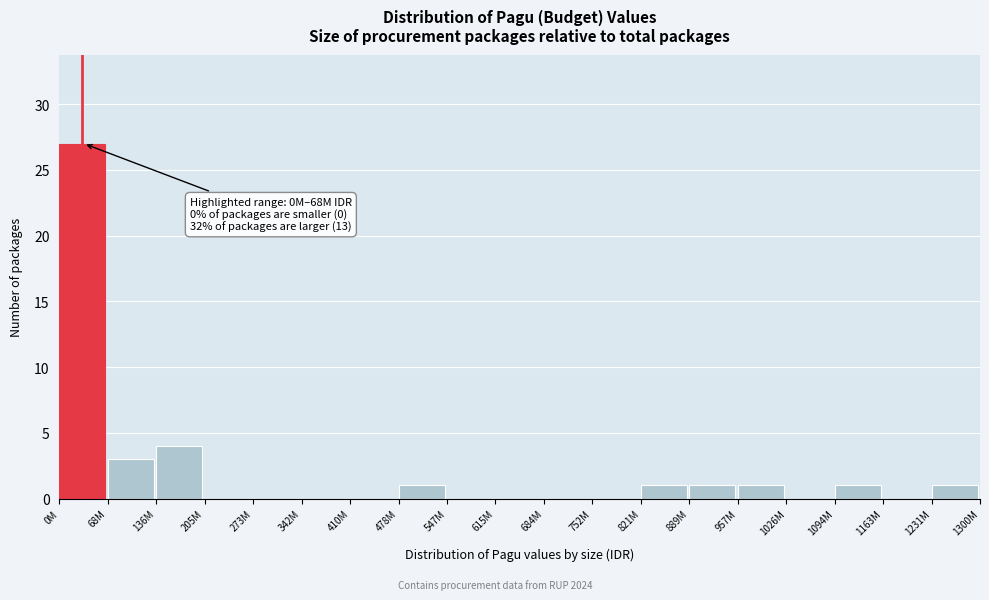

Reading left to right, transcribe all the data shown in this chart.

0M=27	68M=3	136M=4	205M=0	273M=0	342M=0	410M=0	478M=1	547M=0	615M=0	684M=0	752M=0	821M=1	889M=1	957M=1	1026M=0	1094M=1	1163M=0	1231M=1